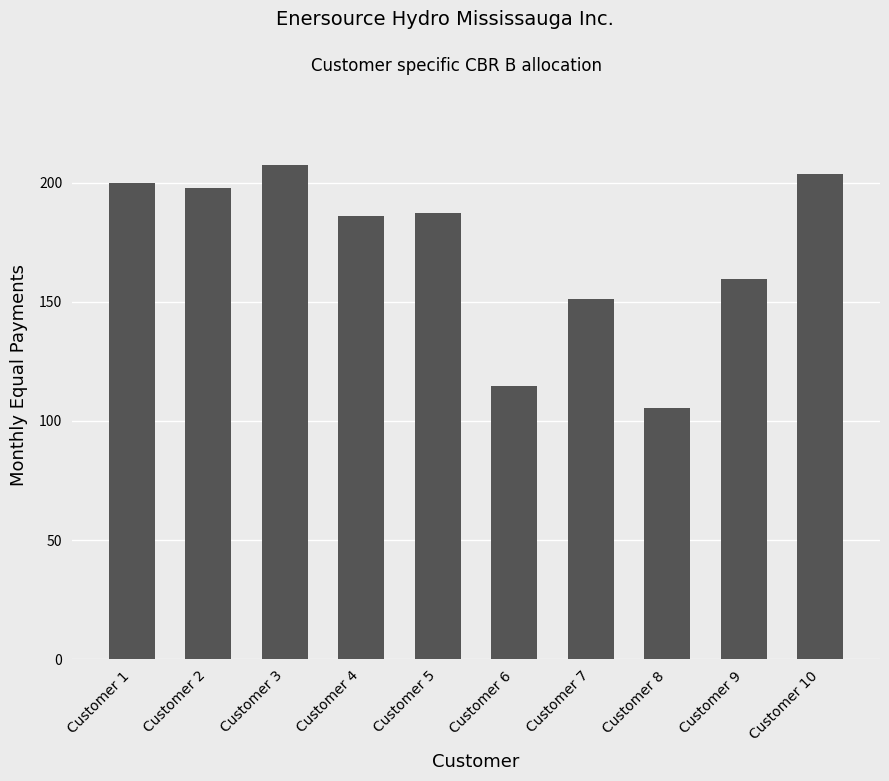

The value at Customer 1 is 70.9. True or false?

False